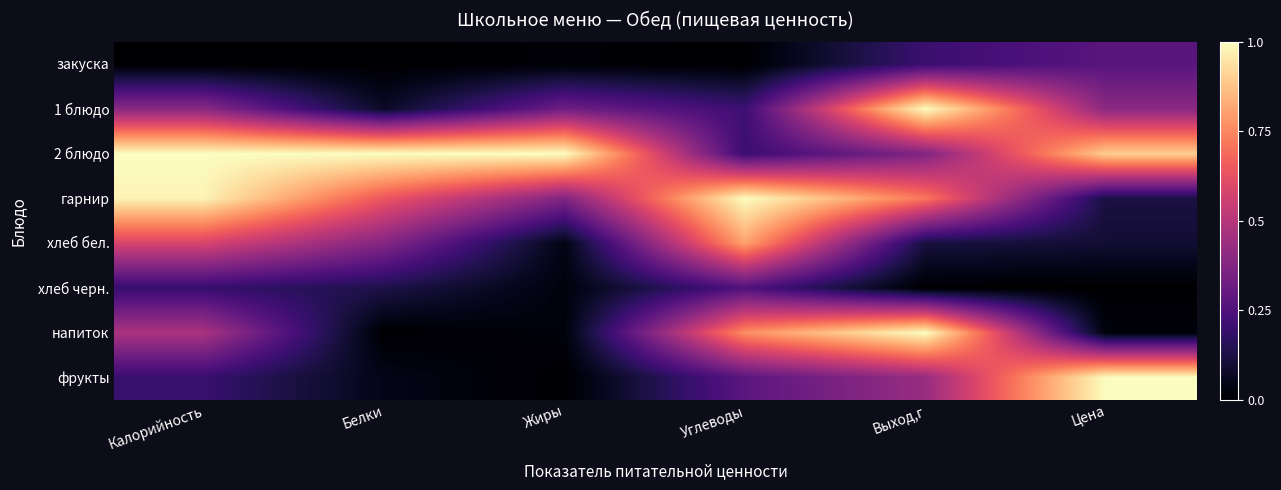

Between Белки and Выход,г, which series saw the biggest shift?

напиток